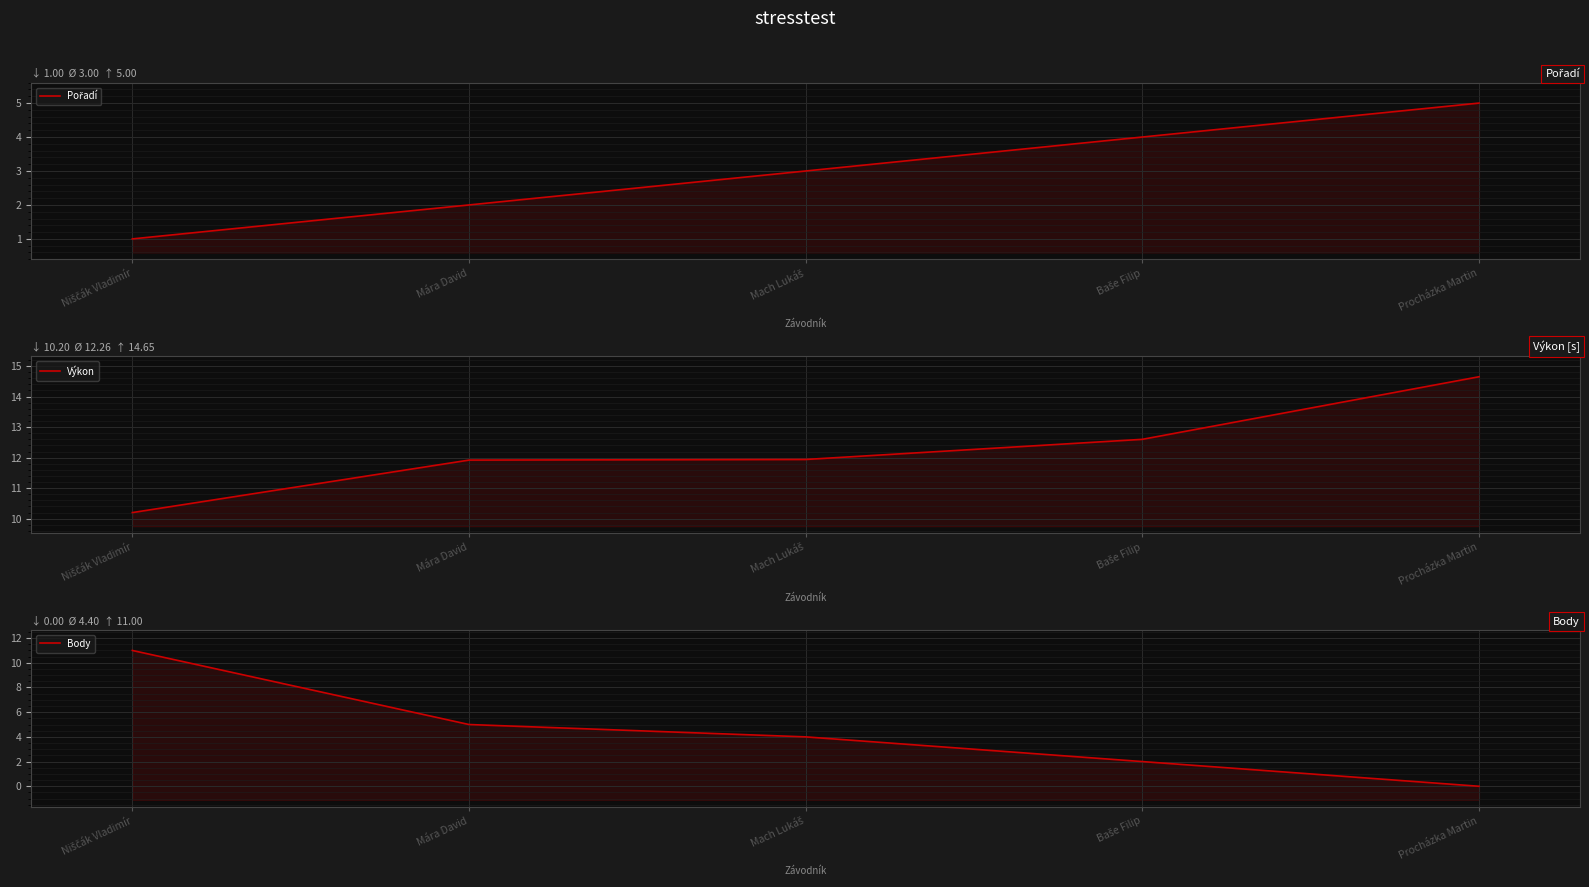

True or false: Pořadí and Výkon intersect in this chart.

False